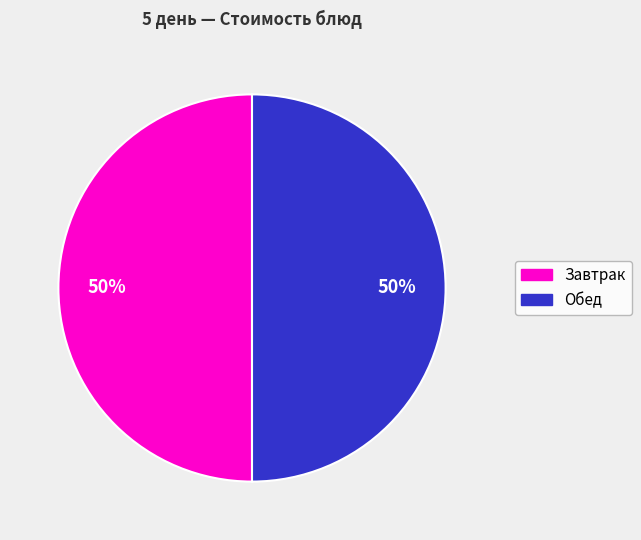

To the nearest percent, what is the average slice percentage?

50%